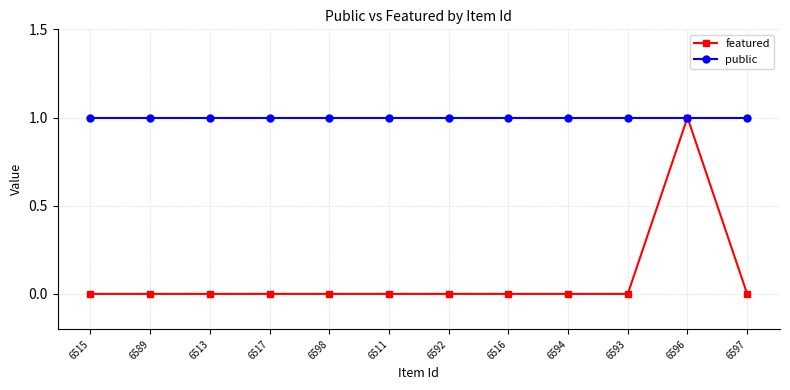

Which series changed the most between 6511 and 6596?

featured